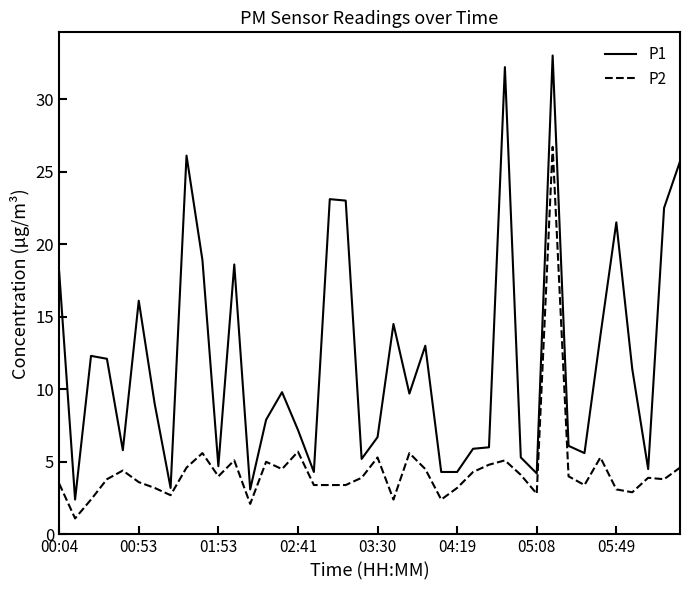

How many categories are shown in the chart?

40